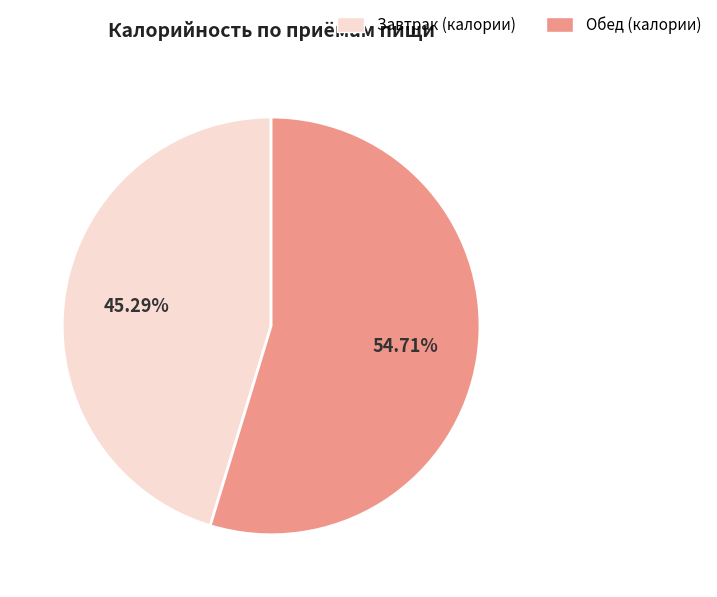

Does any single category account for the majority?

Yes